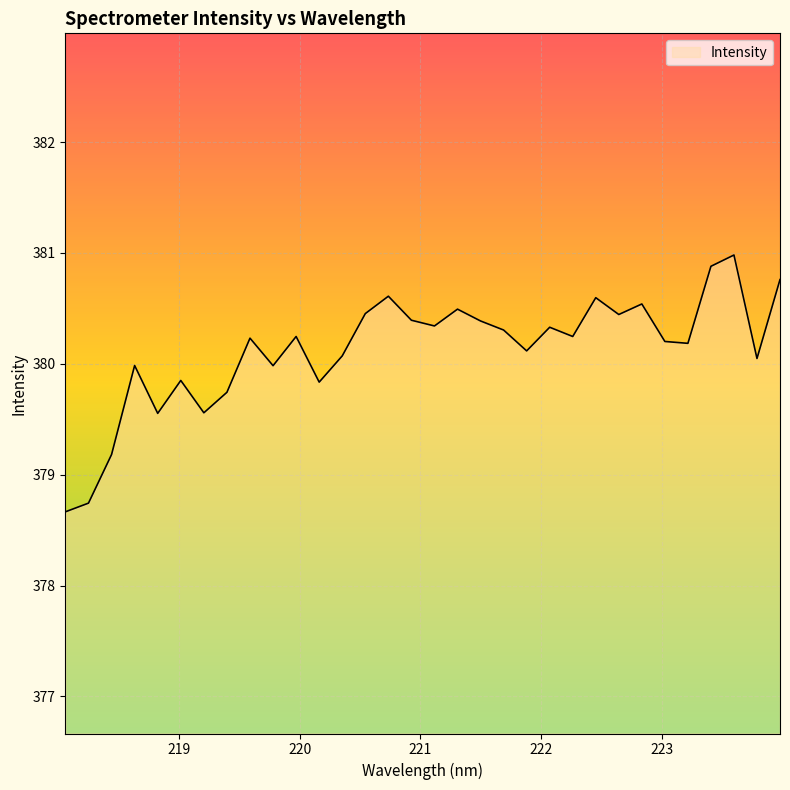

What is the maximum value shown in the chart?

381.0